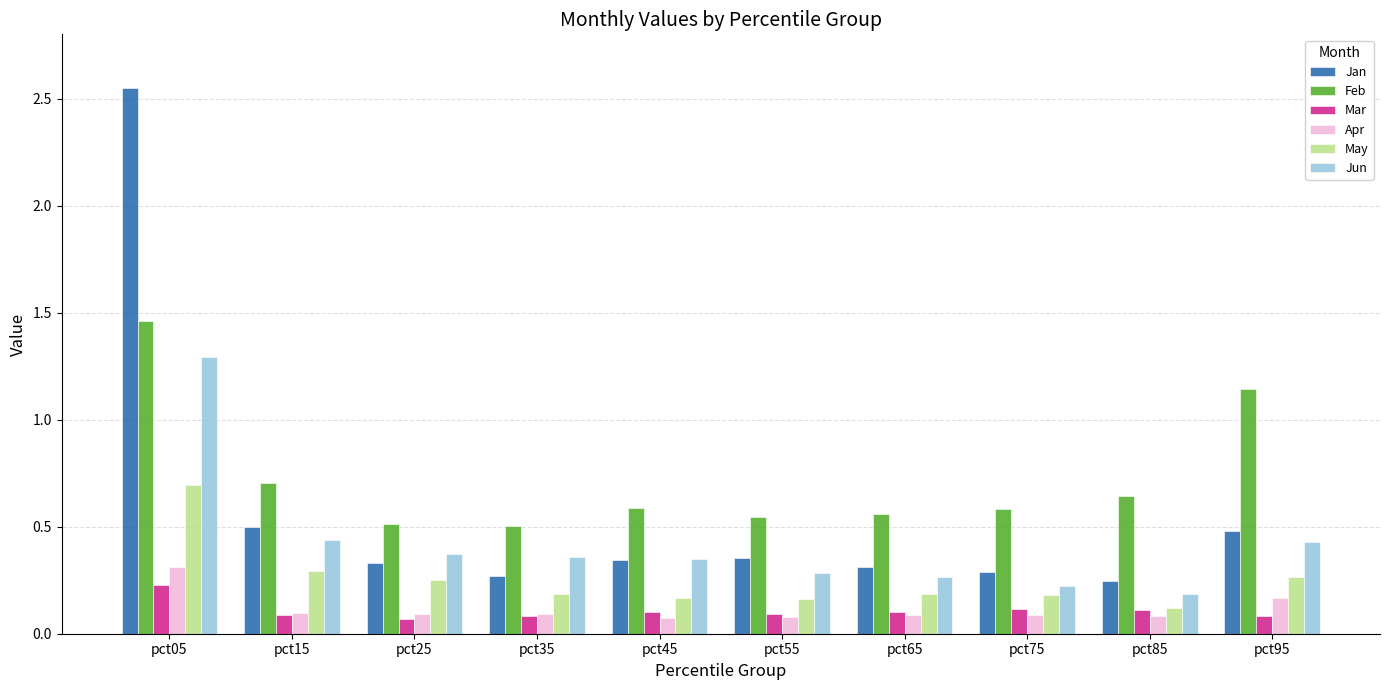

Which category has the highest value across all series?

pct05